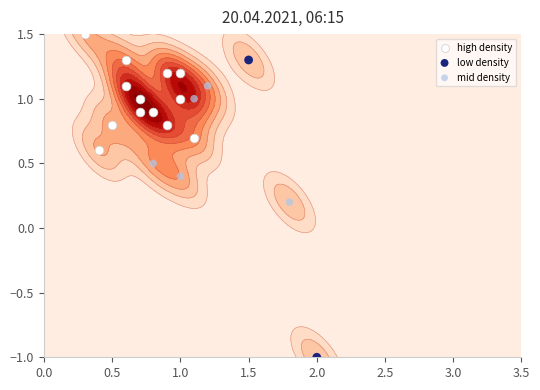

Which has a higher value, 0 or 5?

5